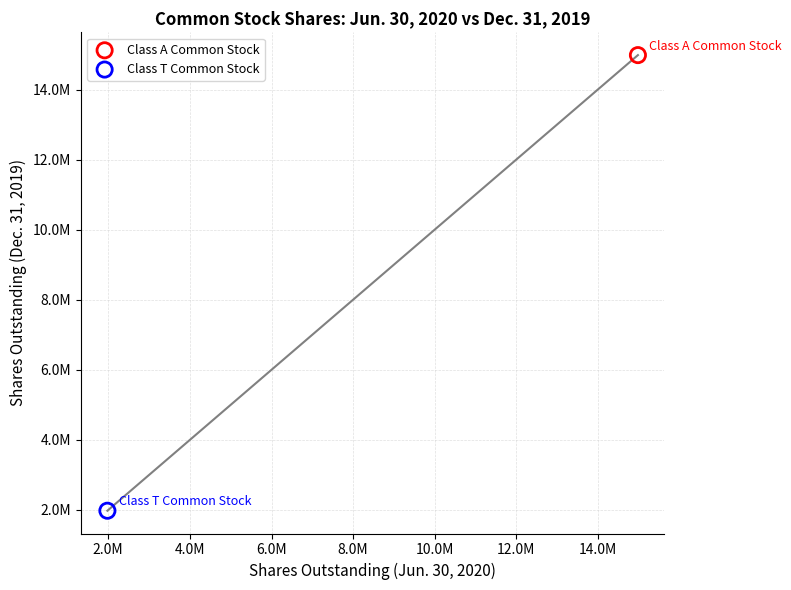

Which series reaches the maximum Y coordinate?

Class A Common Stock